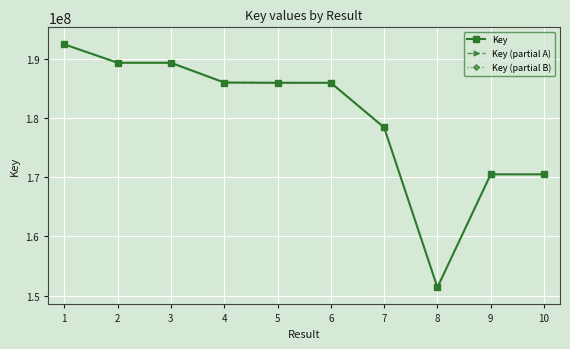

Rank the categories by value from lowest to highest.

8, 9, 10, 7, 6, 5, 4, 2, 3, 1